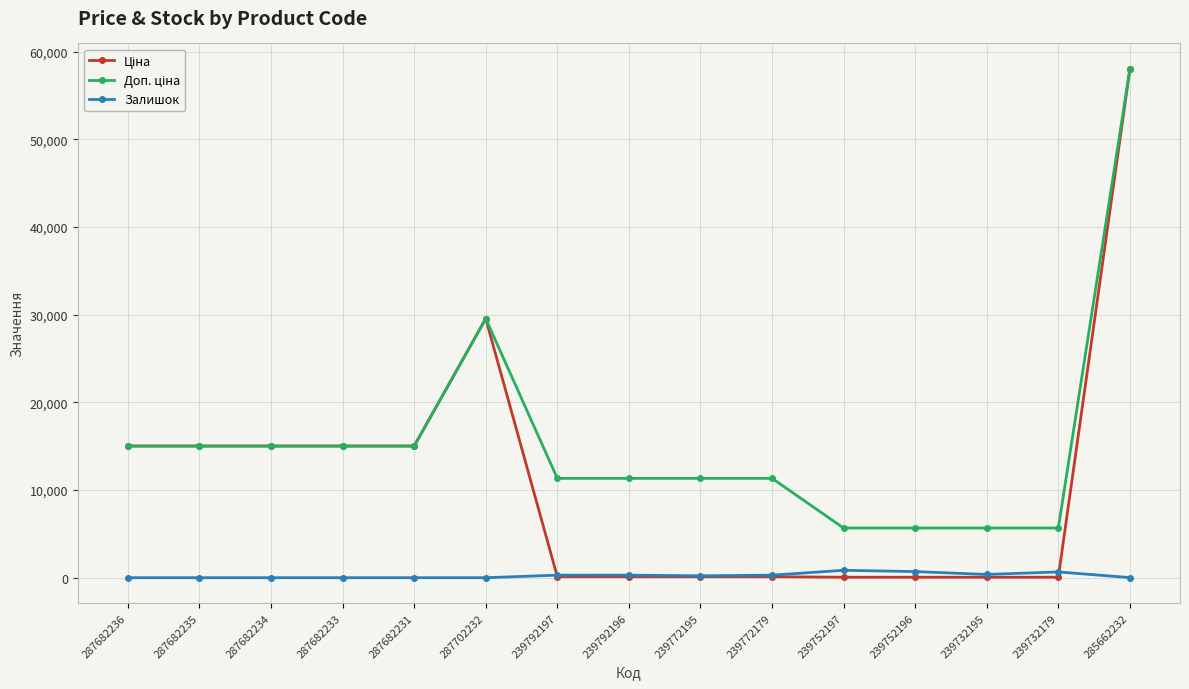

What is the maximum value shown in the chart?

58037.0